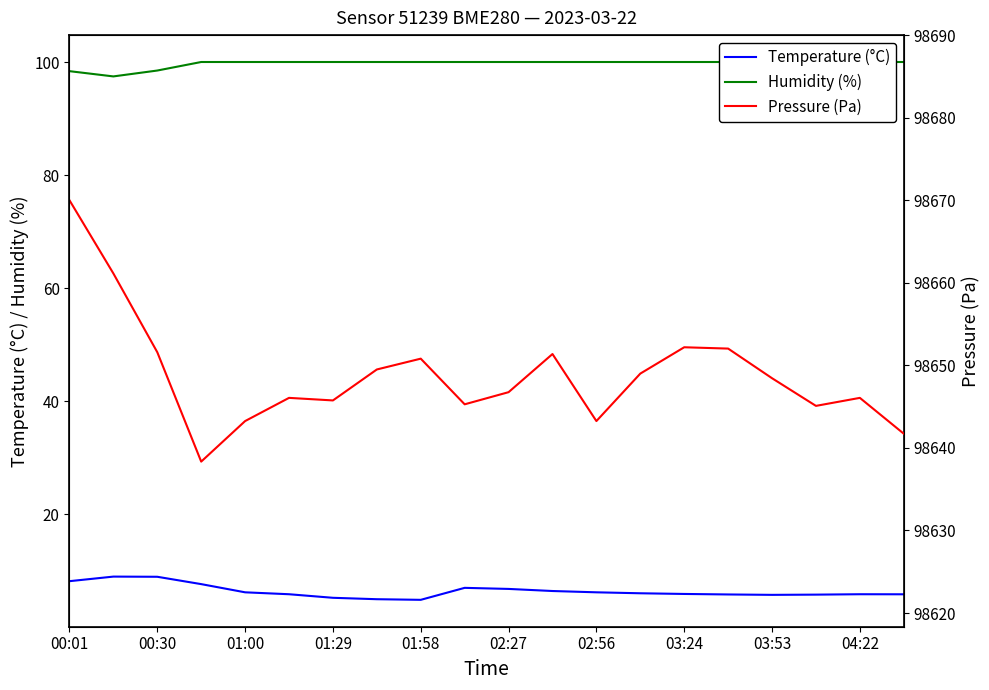

What is the lowest value of the Temperature (°C) series?

4.8